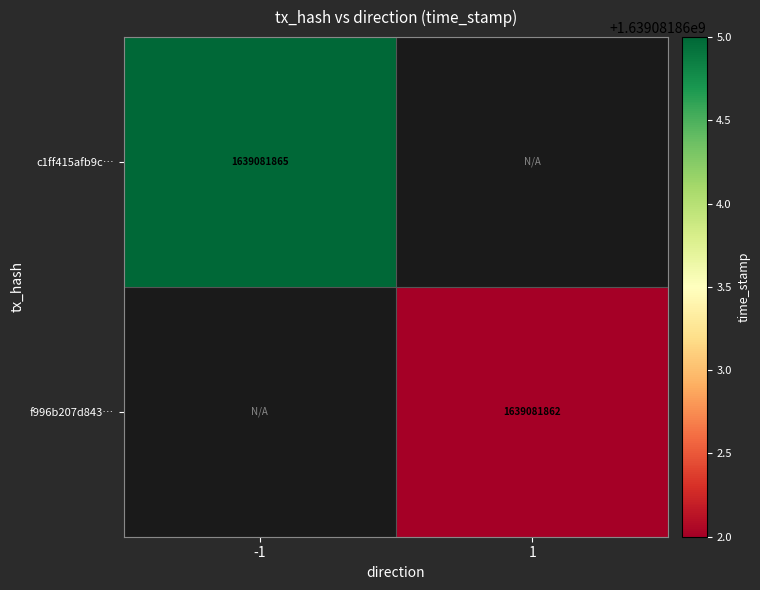

Is it true that f996b207d843… equals 1639081862 at 1?

True